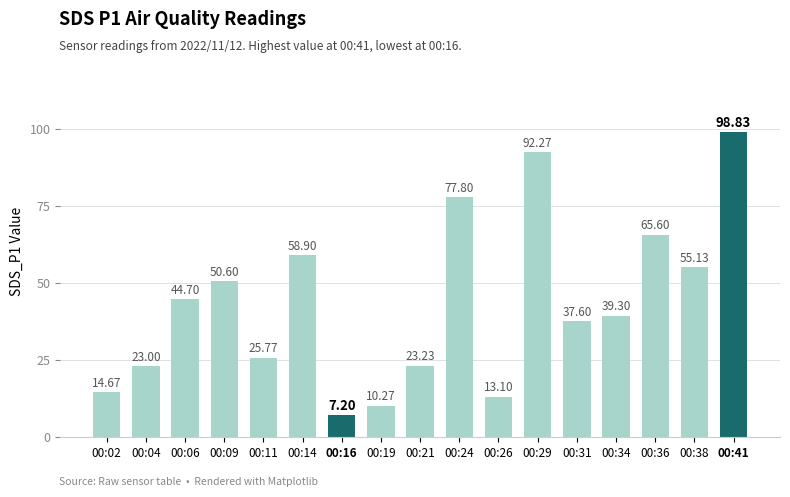

How many values are below 39?

8